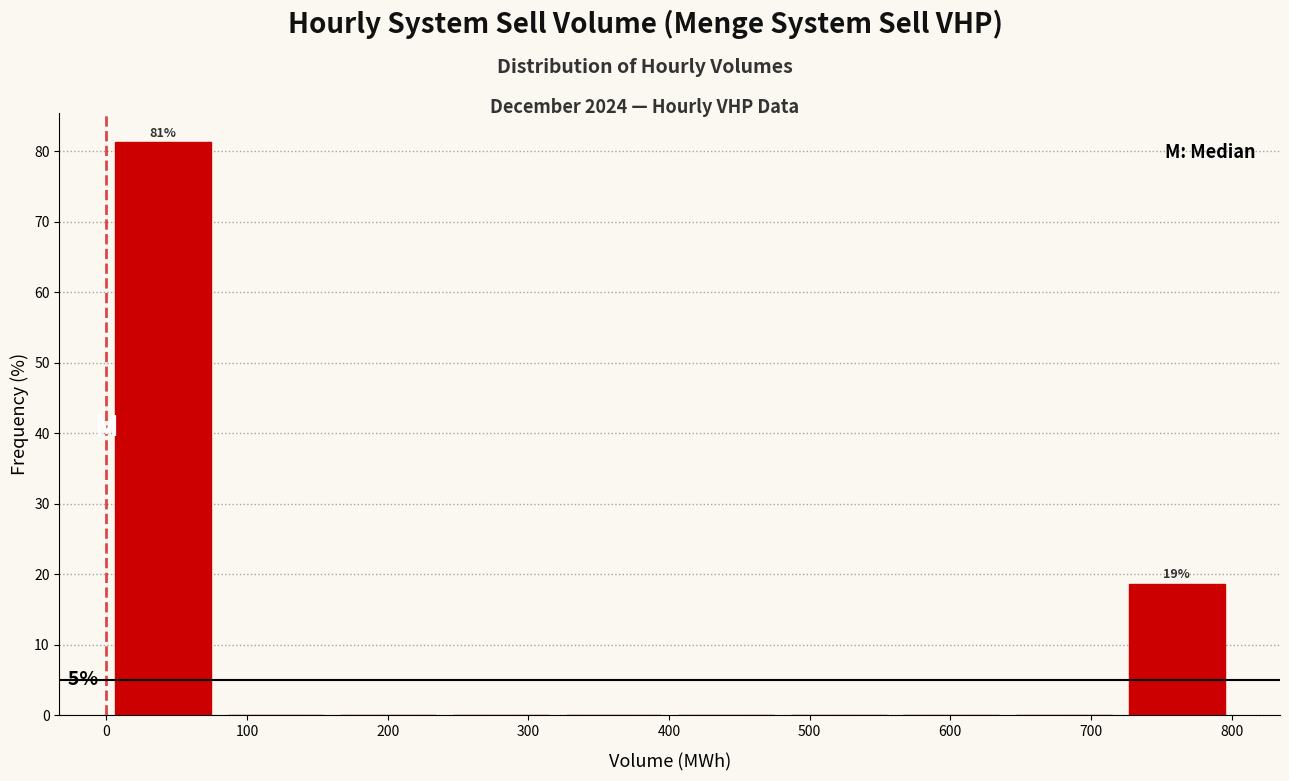

Which range on the x-axis has the tallest bar?

0 to 80